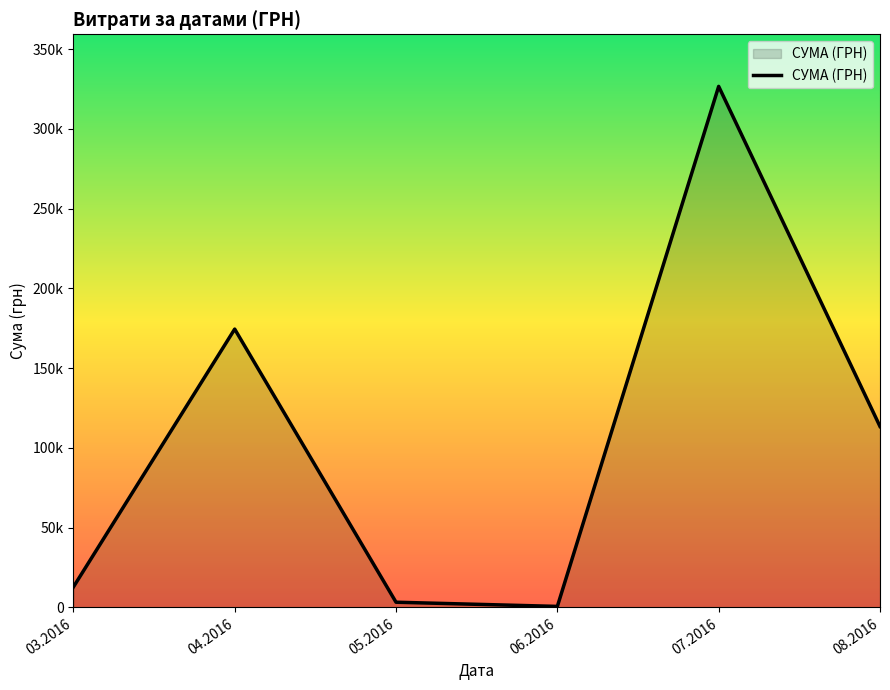

The chart shows a value of 12746.9 at 03.2016. True or false?

True